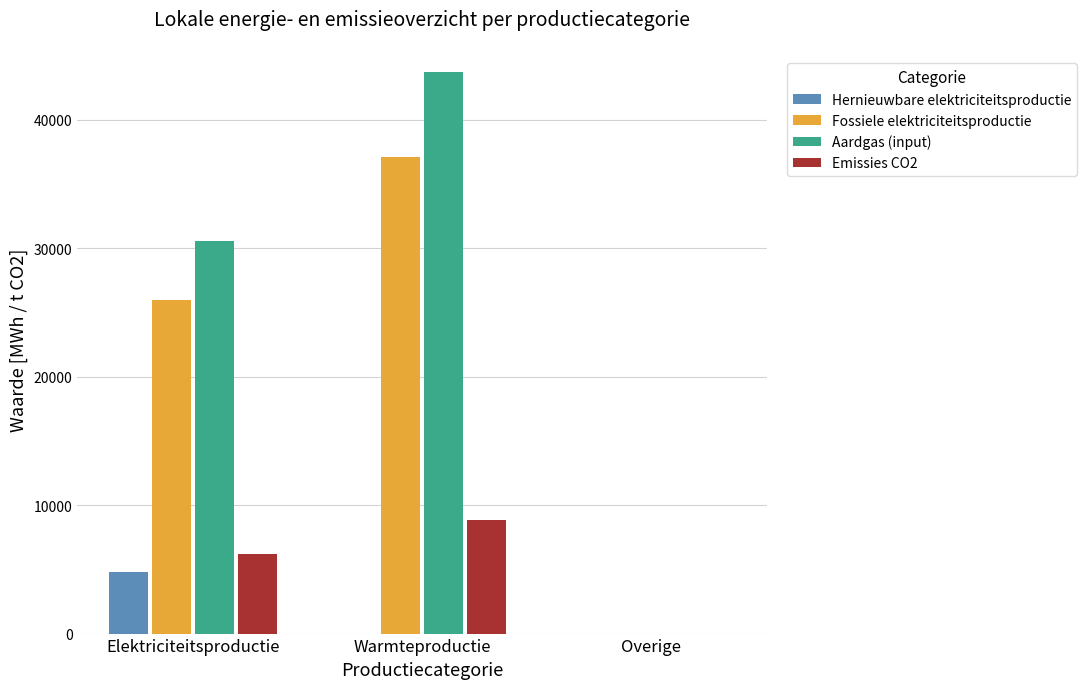

Which series has the largest total across all categories?

Aardgas (input)